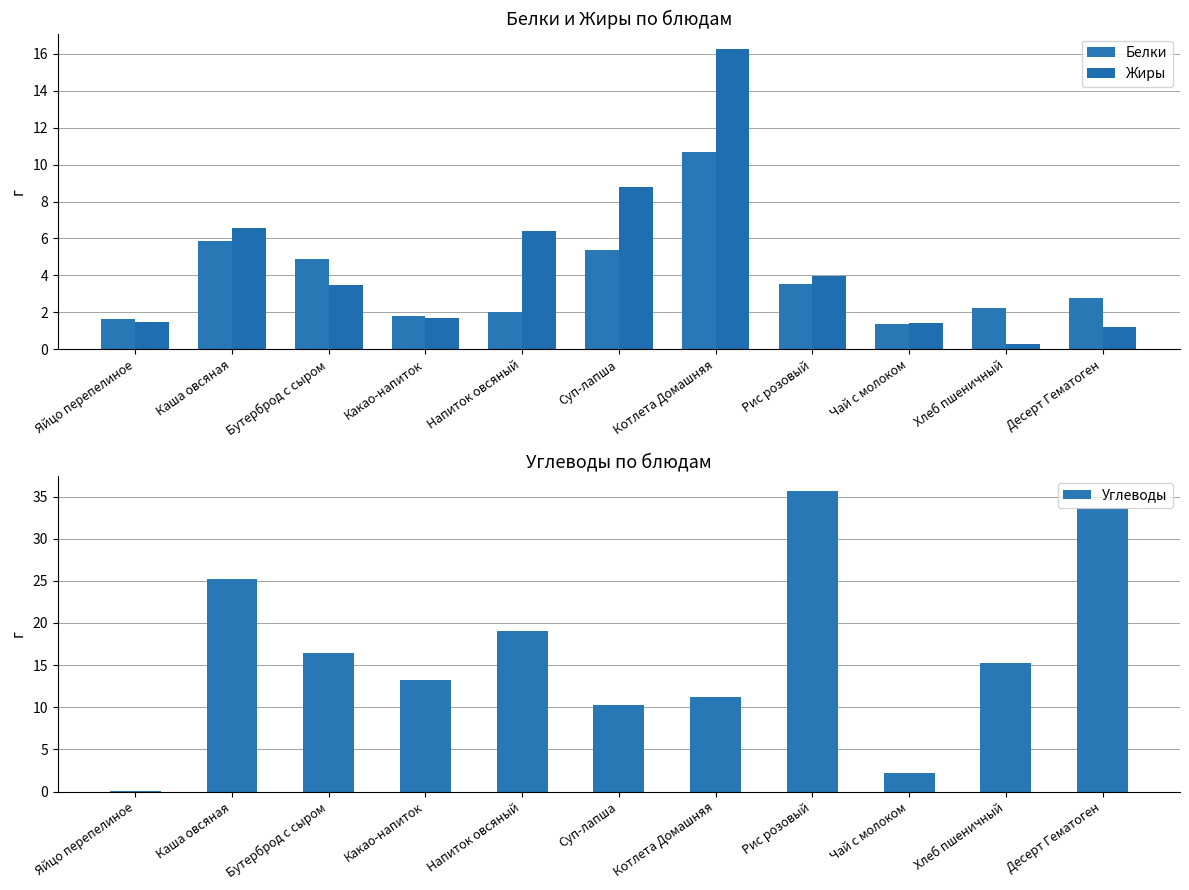

At which category is the sum across all series the highest?

Рис розовый